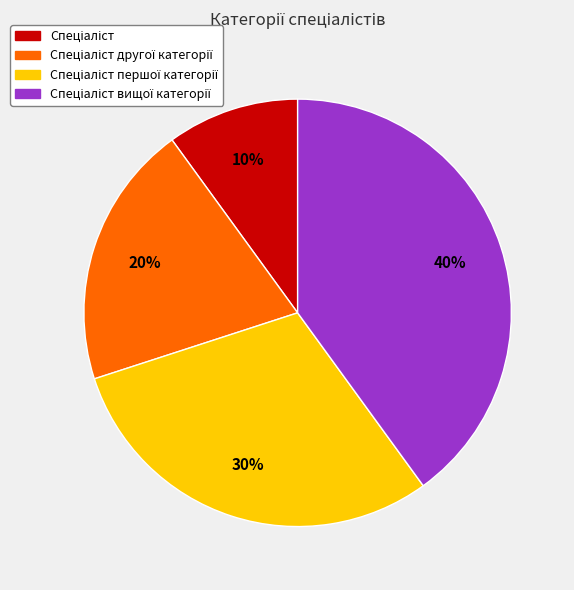

Does any single category account for the majority?

No